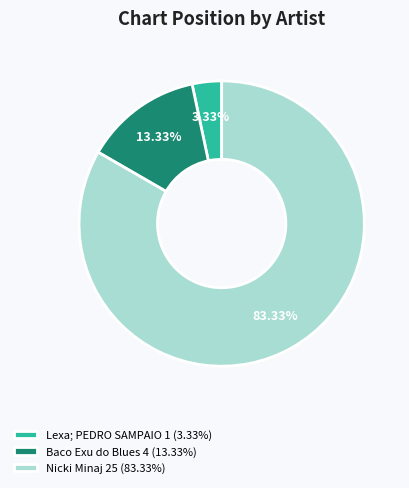

Which slice represents more than half of the pie?

Nicki Minaj